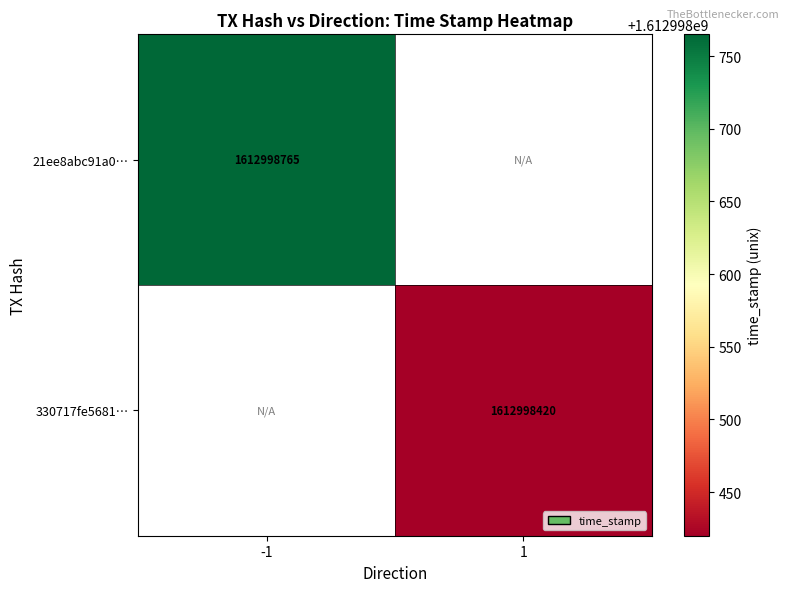

What is the greatest value displayed?

1612998765